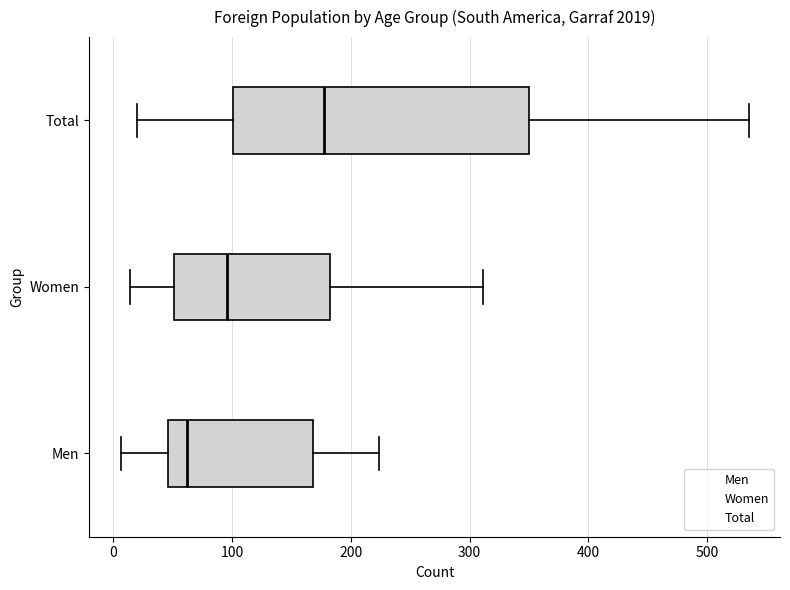

Reading bottom to top, transcribe this box plot: for each box, give where its median line is, the range the box spans, and where its two whiskers end, as read against the x-axis. The values are not printed on the chart, so give them approximately, as read against the axis.

Men: median 60, box 50 to 170, whiskers 10 to 220
Women: median 100, box 50 to 180, whiskers 10 to 310
Total: median 180, box 100 to 350, whiskers 20 to 540